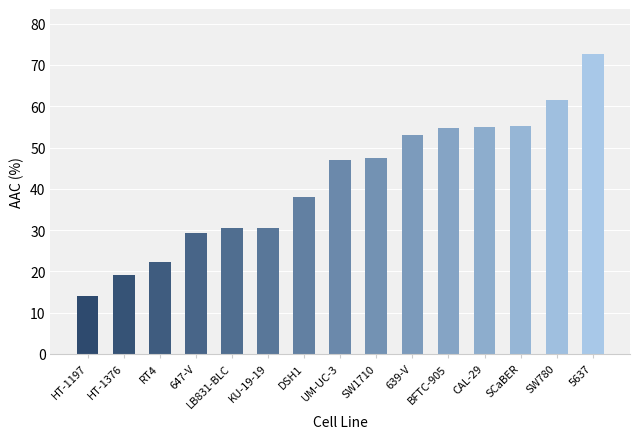

What is the difference between the values at 647-V and UM-UC-3?

17.6